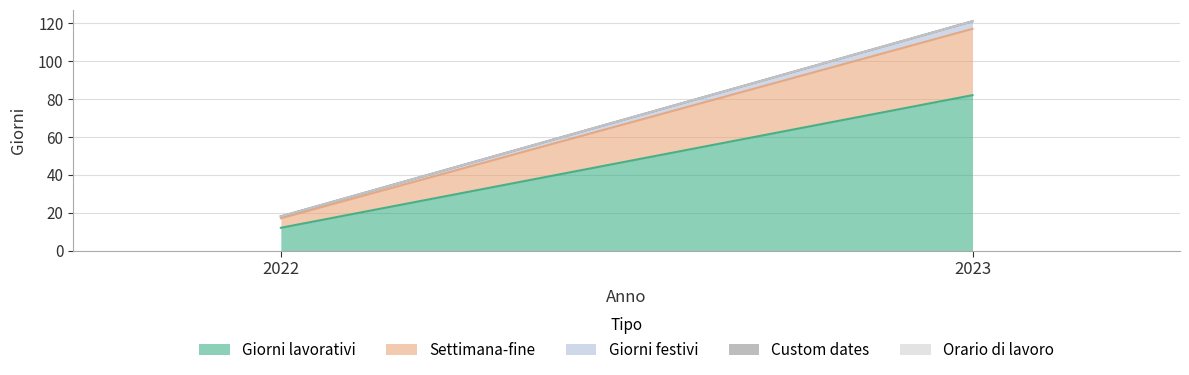

Reading left to right, transcribe all the data shown in this chart.

Giorni lavorativi: 2022=12	2023=82
Settimana-fine: 2022=5	2023=35
Giorni festivi: 2022=1	2023=4
Custom dates: 2022=0	2023=0
Orario di lavoro: 2022=0	2023=0